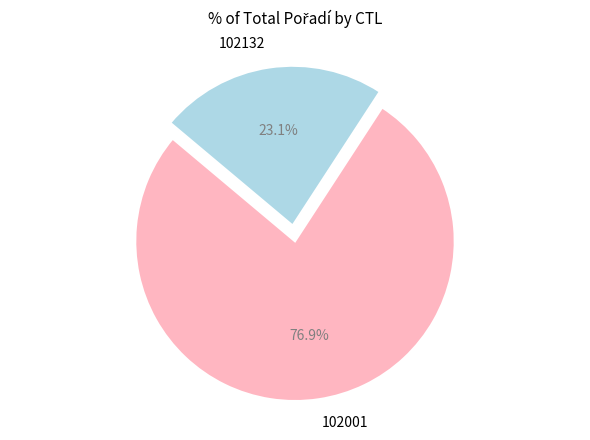

Is there any slice that represents more than half of the pie?

Yes